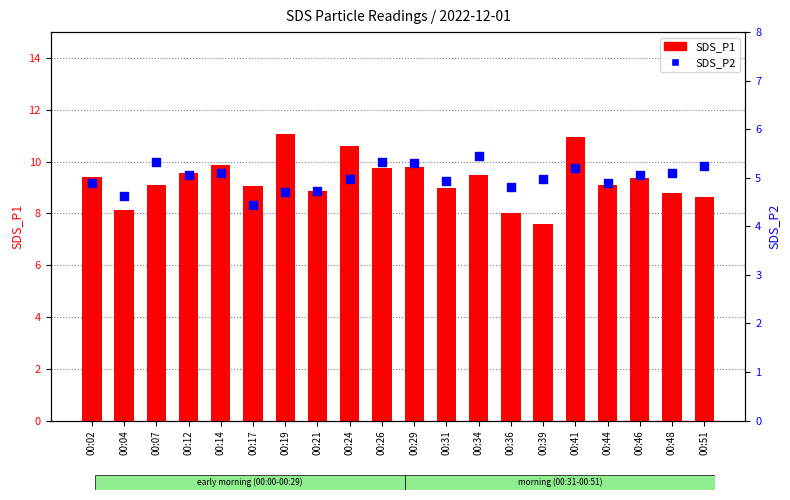

Which series contains the highest Y value?

SDS_P1